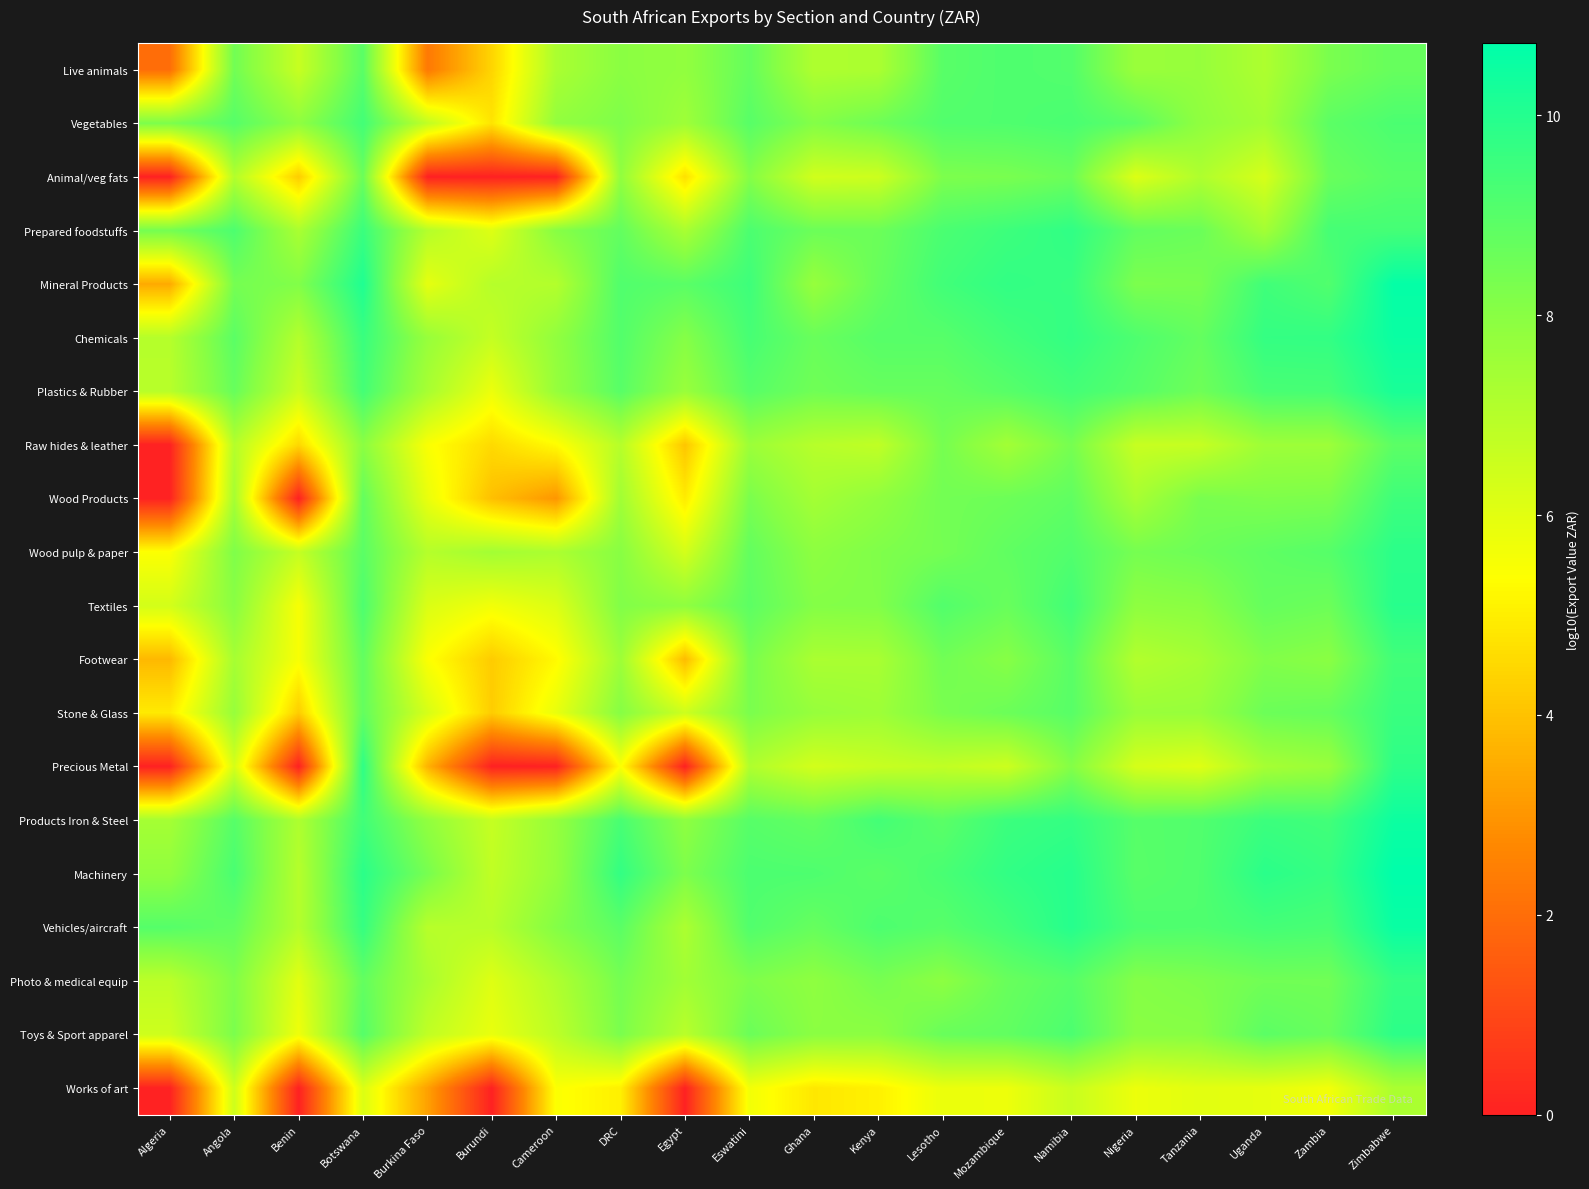

Between Zimbabwe and Namibia, which is larger?

Namibia